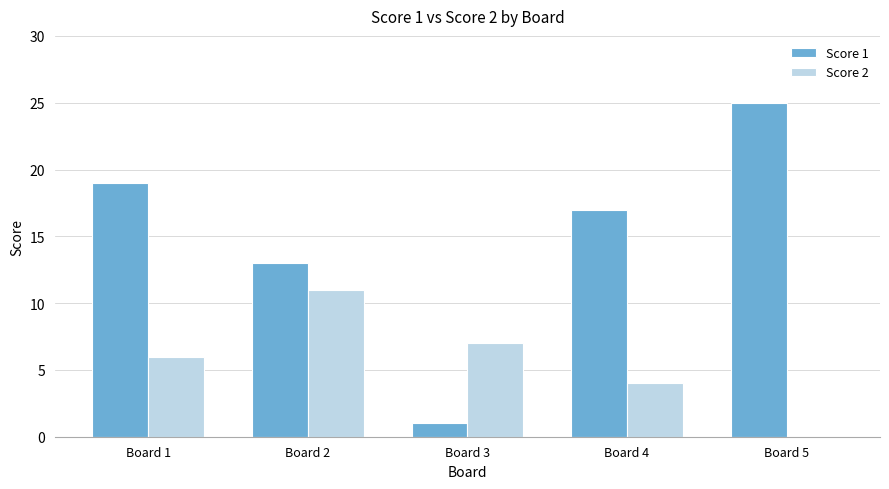

Which series changed the most between Board 1 and Board 3?

Score 1